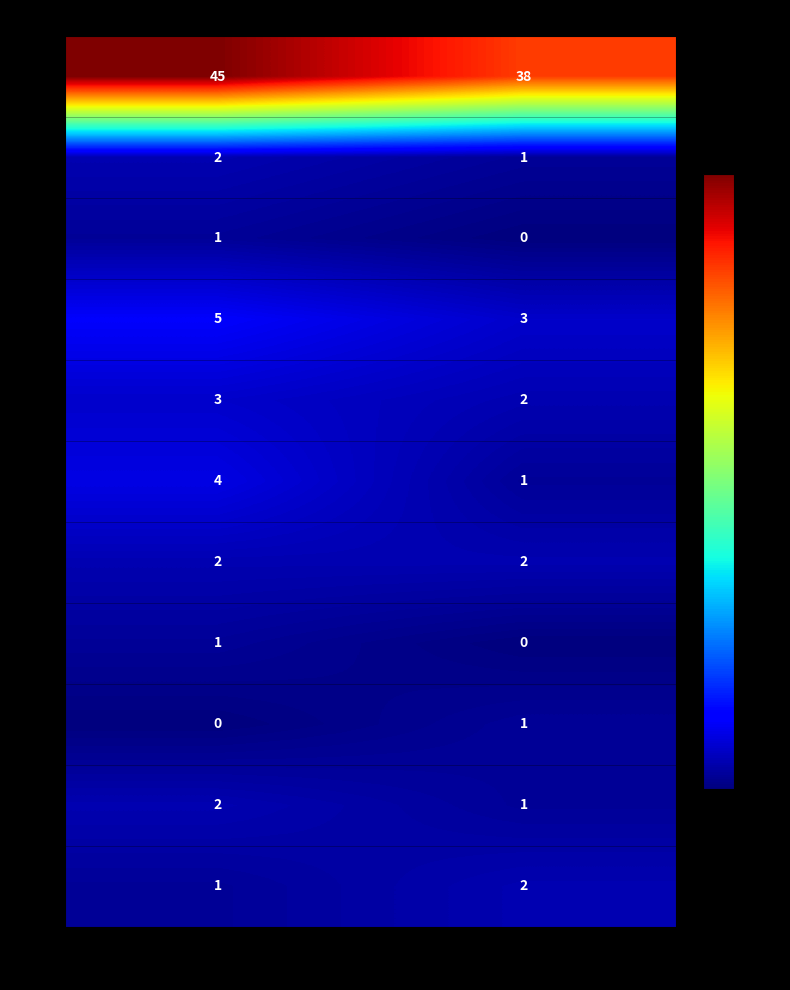

Is it true that 00 equals 2 at true?

False